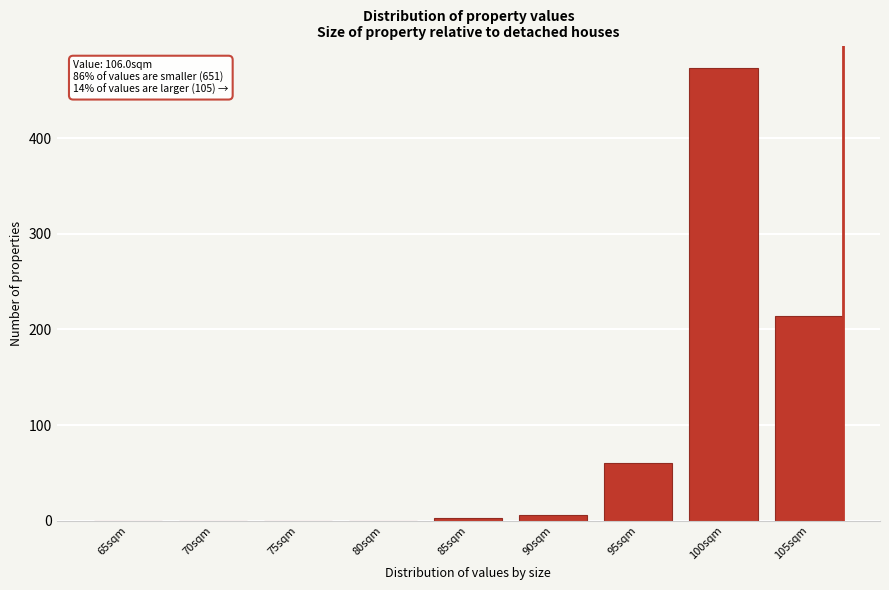

Reading left to right, transcribe all the data shown in this chart.

65sqm=0	70sqm=0	75sqm=0	80sqm=0	85sqm=3	90sqm=6	95sqm=60	100sqm=473	105sqm=214